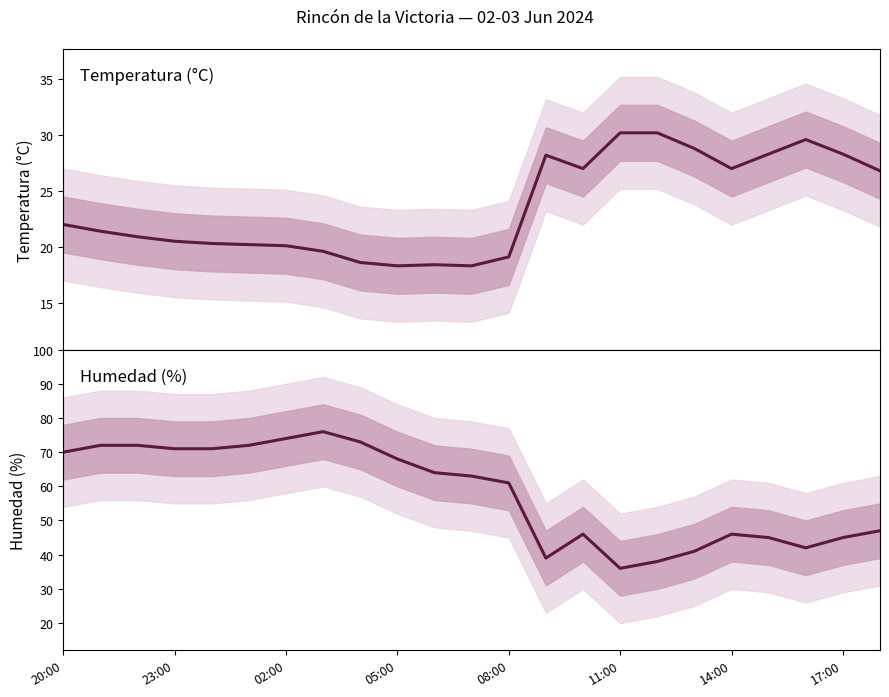

What are all the series names shown in the legend?

Temperatura (°C), Humedad (%)